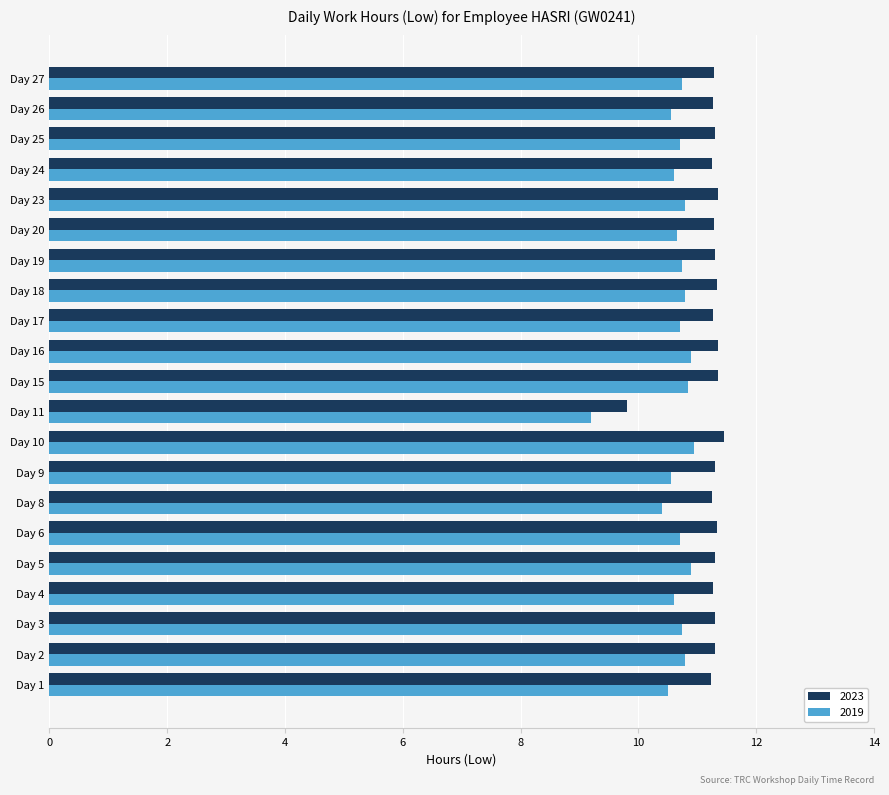

What is the total value across all series at Day 17?

22.0